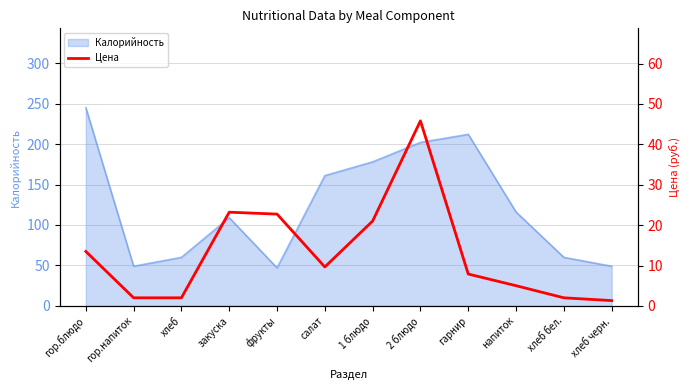

How many data points does each series have?

12